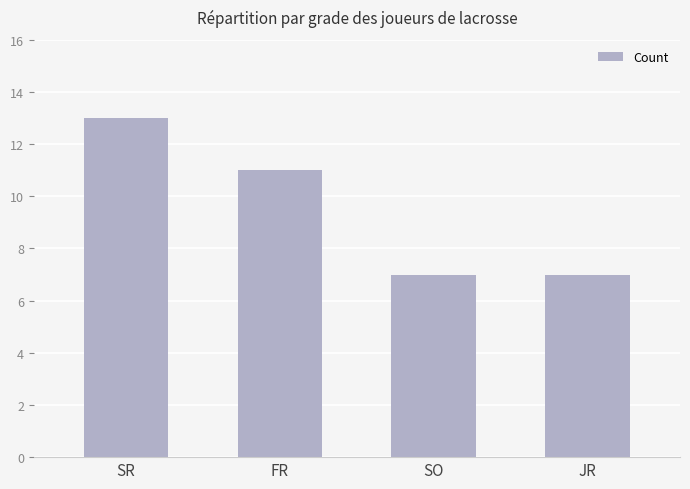

Where is the data nearest to the value 10?

FR